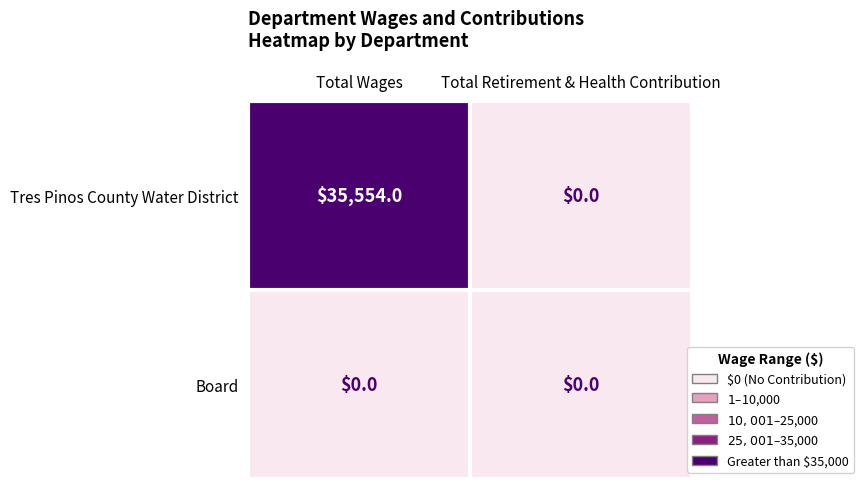

What is the spread (max minus min) of values at Total Wages?

35554